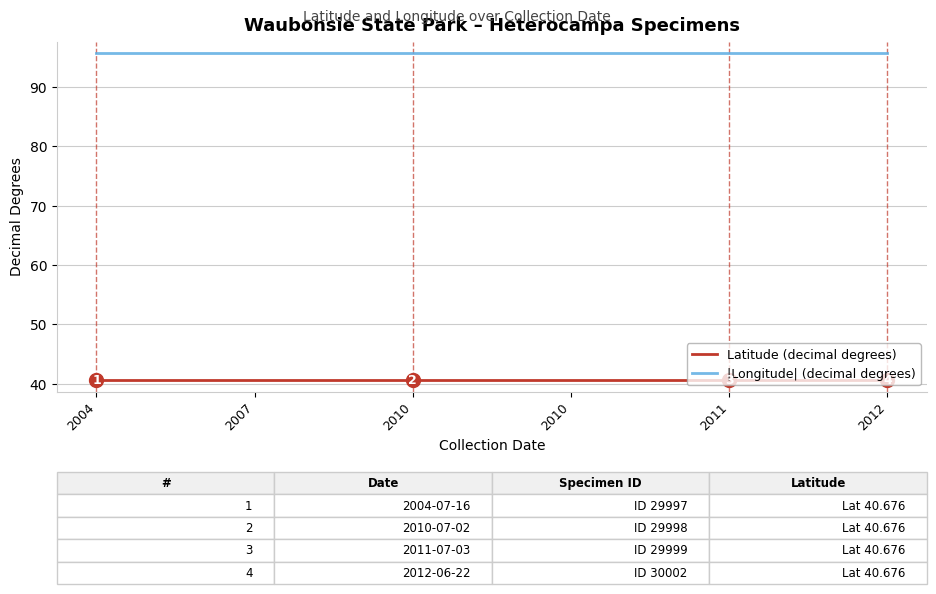

At which category is the sum across all series the highest?

2004